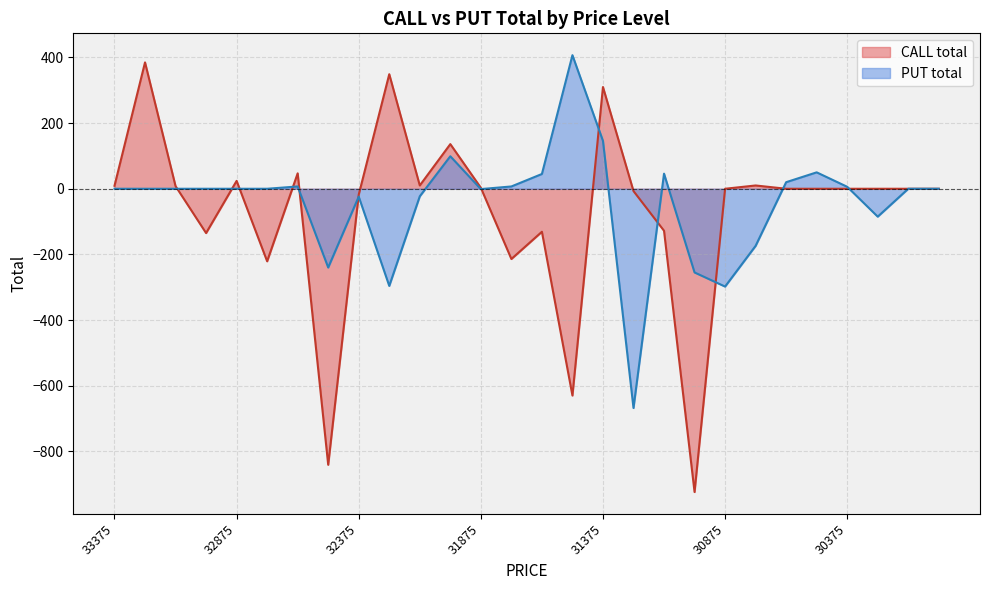

List the labels in order of CALL total value, smallest first.

31000, 32500, 31500, 32750, 31750, 33000, 31625, 31125, 32375, 31250, 30875, 30625, 30500, 30375, 30250, 30125, 30000, 31875, 33125, 33375, 32125, 30750, 32875, 32625, 32000, 31375, 32250, 33250